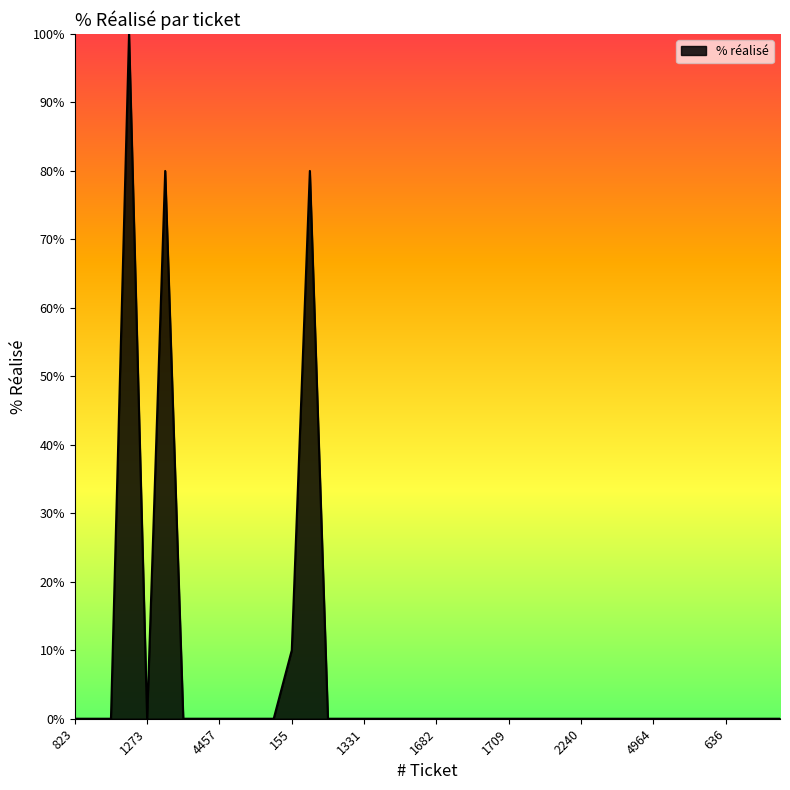

What is the greatest value displayed?

100